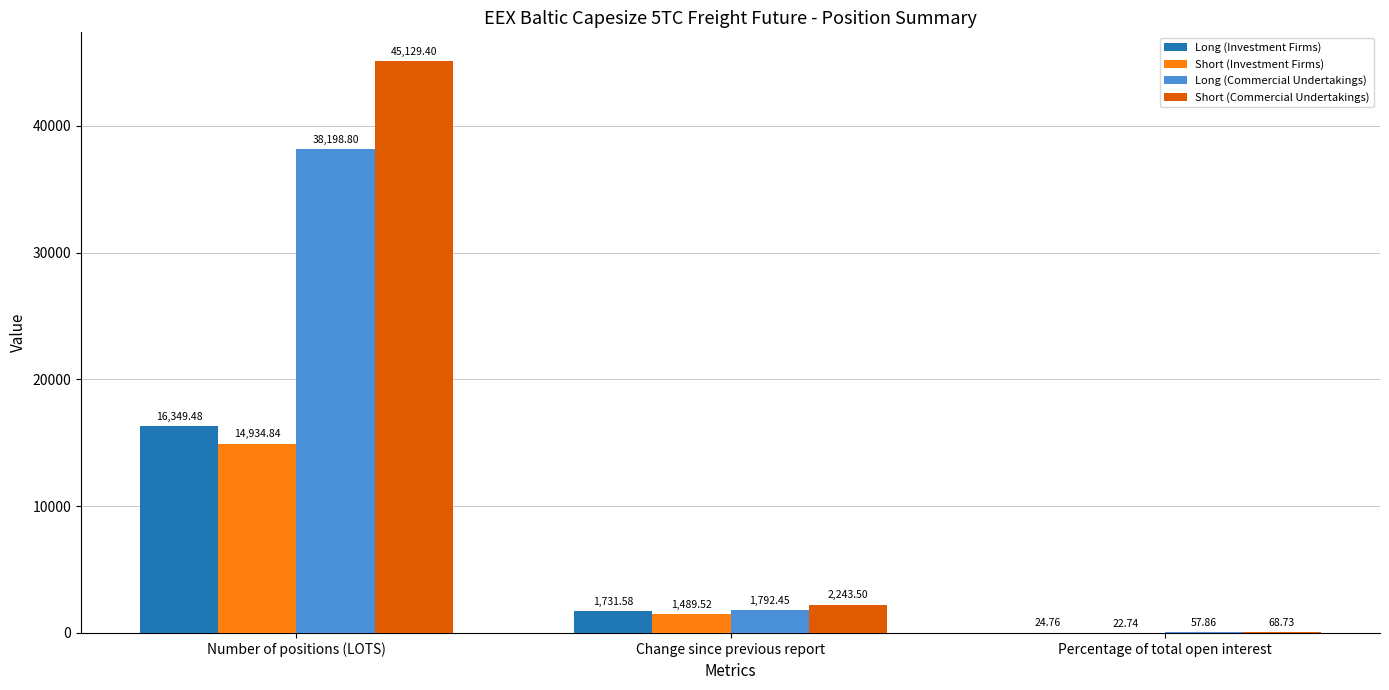

Count the number of data series in this chart.

4